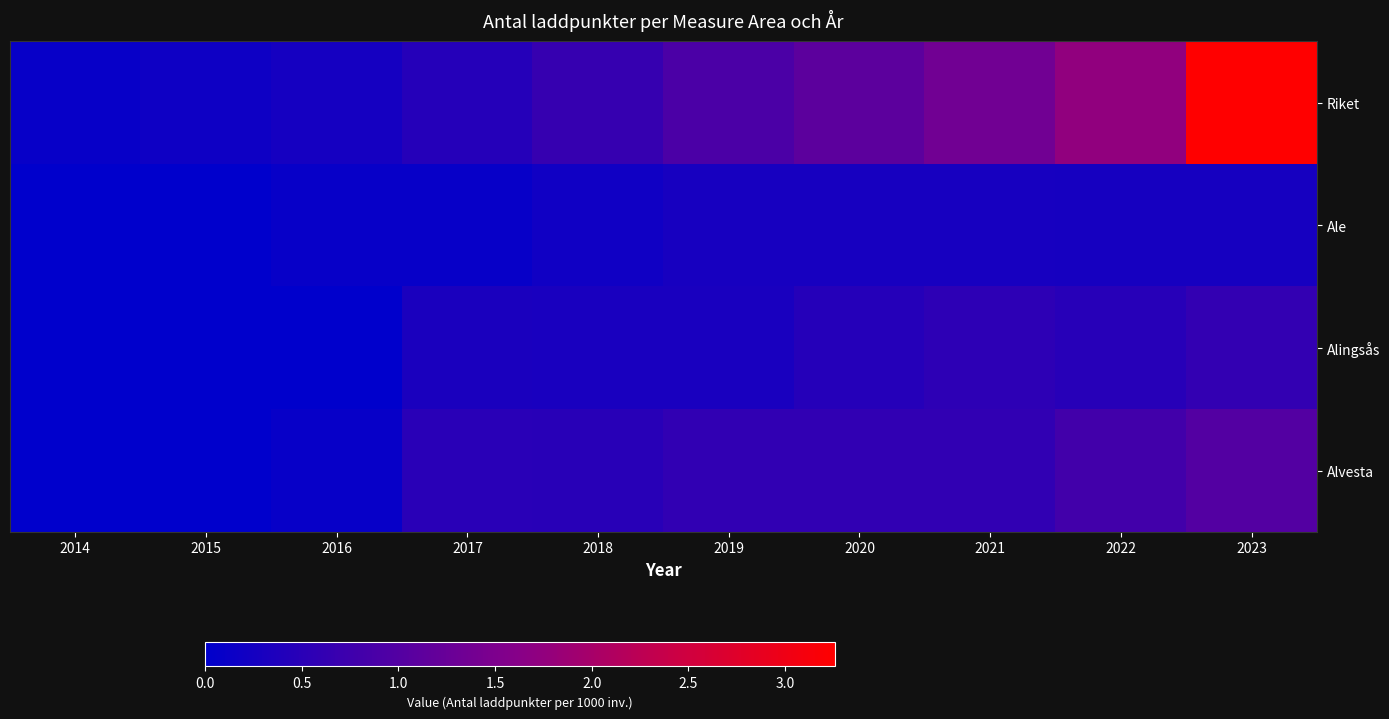

Which category has the highest value across all series?

2023